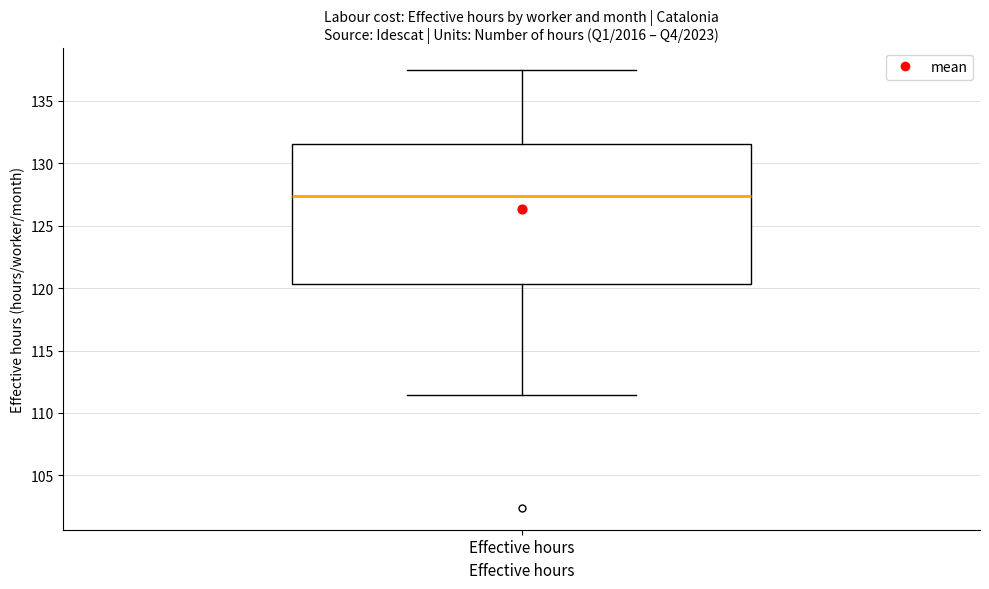

Transcribe this box plot: give where the median line is, the range the box spans, and where the two whiskers end, as read against the y-axis. The values are not printed on the chart, so give them approximately, as read against the axis.

median 127.5, box 120.5 to 131.5, whiskers 111.5 to 137.5